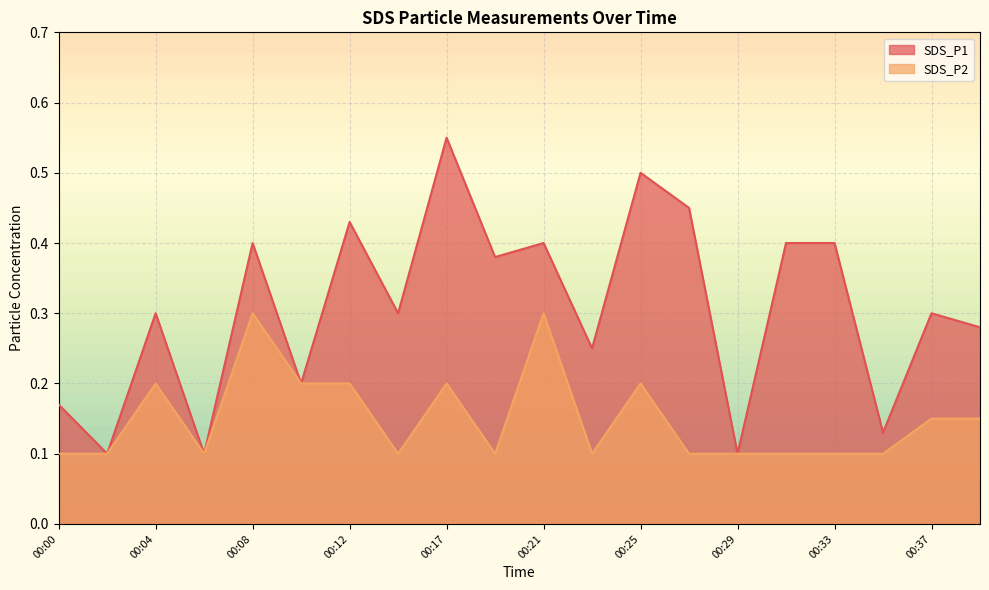

What is the sum of the SDS_P1 values at 00:21 and 00:35?

0.5